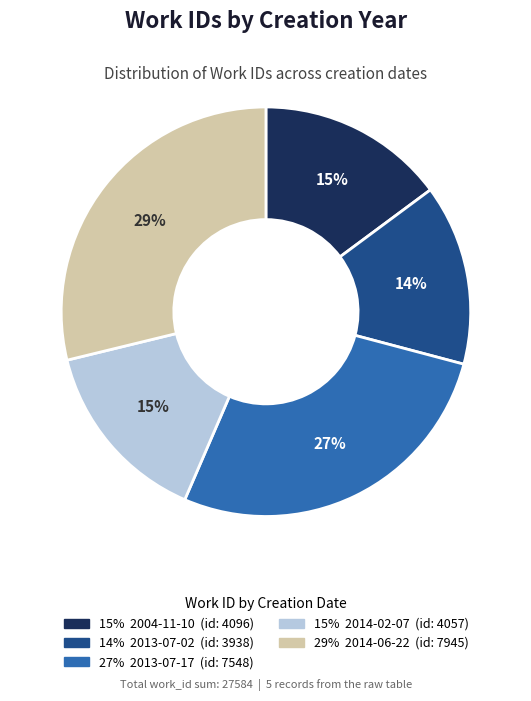

To the nearest percent, what is the difference between the largest and smallest slice percentages?

15%